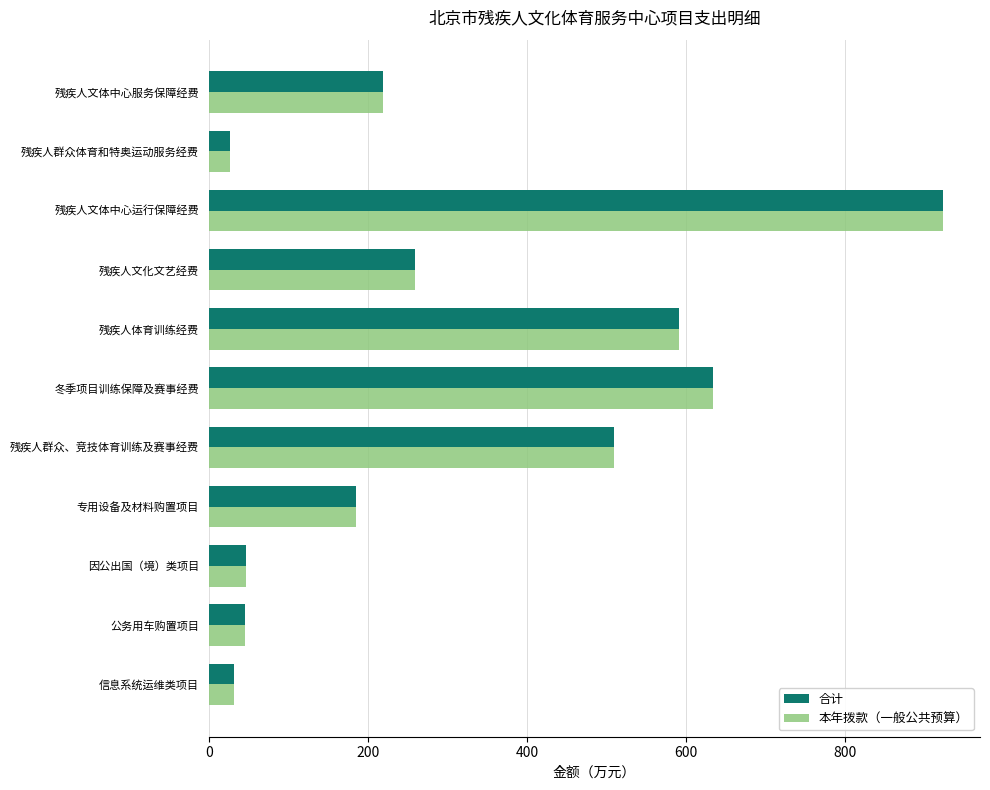

What is the difference between the maximum and minimum values in the 本年拨款（一般公共预算） series?

896.4